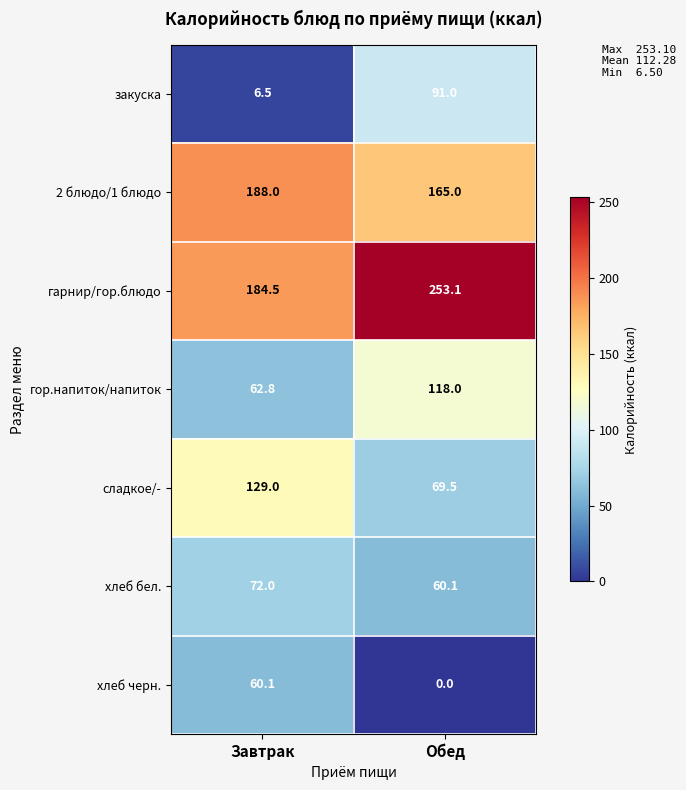

At which category is the sum across all series the highest?

Обед